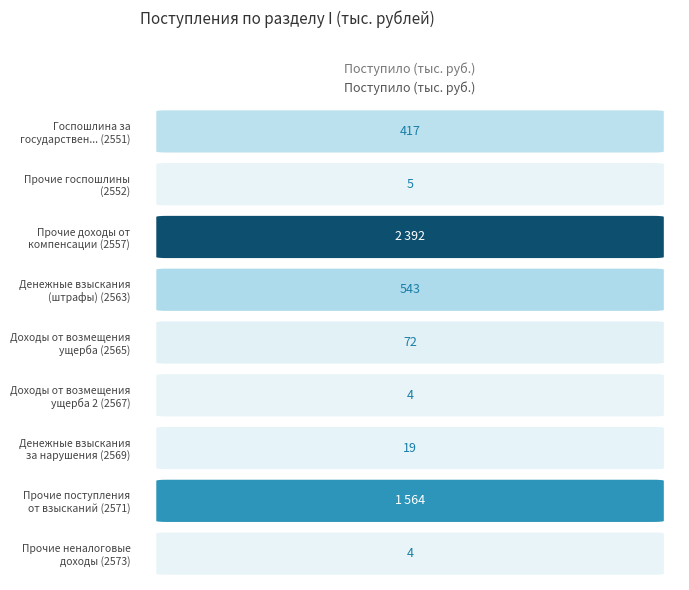

Rank the categories by value from highest to lowest.

2557, 2571, 2563, 2551, 2565, 2569, 2552, 2567, 2573